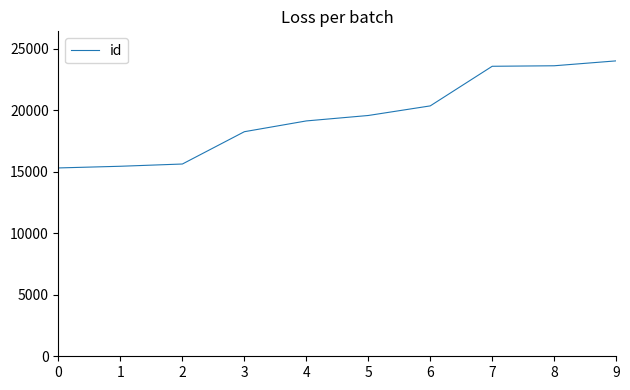

What is the difference between the maximum and minimum values?

8700